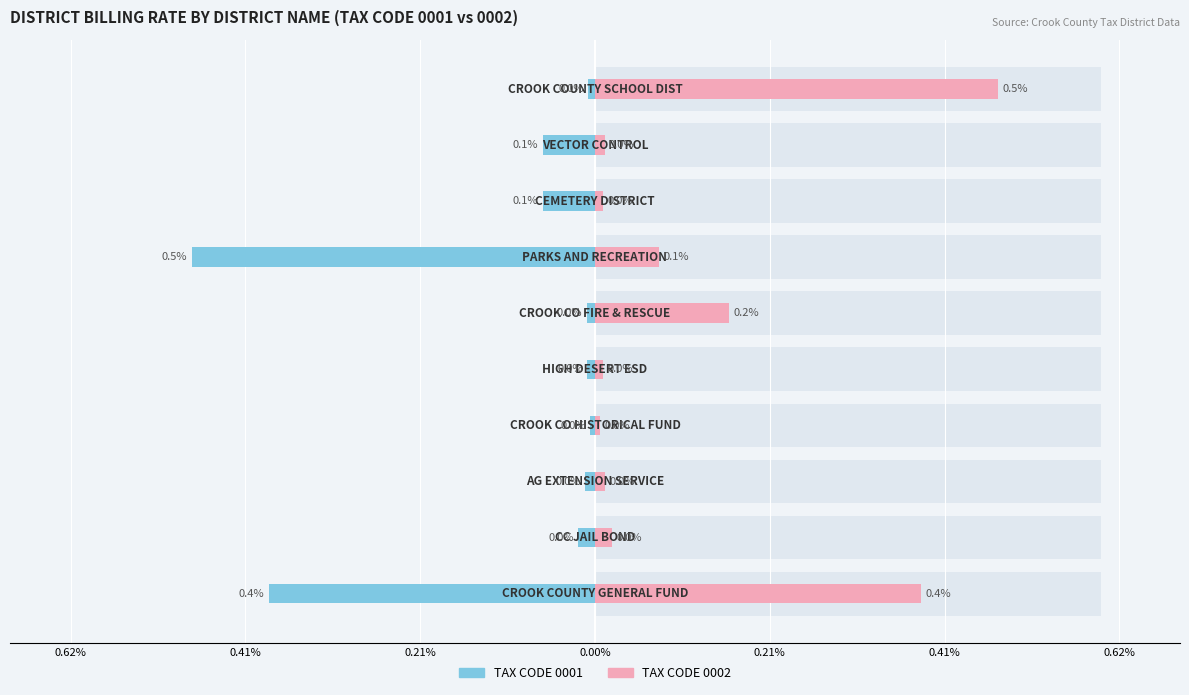

At how many categories does at least one series exceed 0?

10